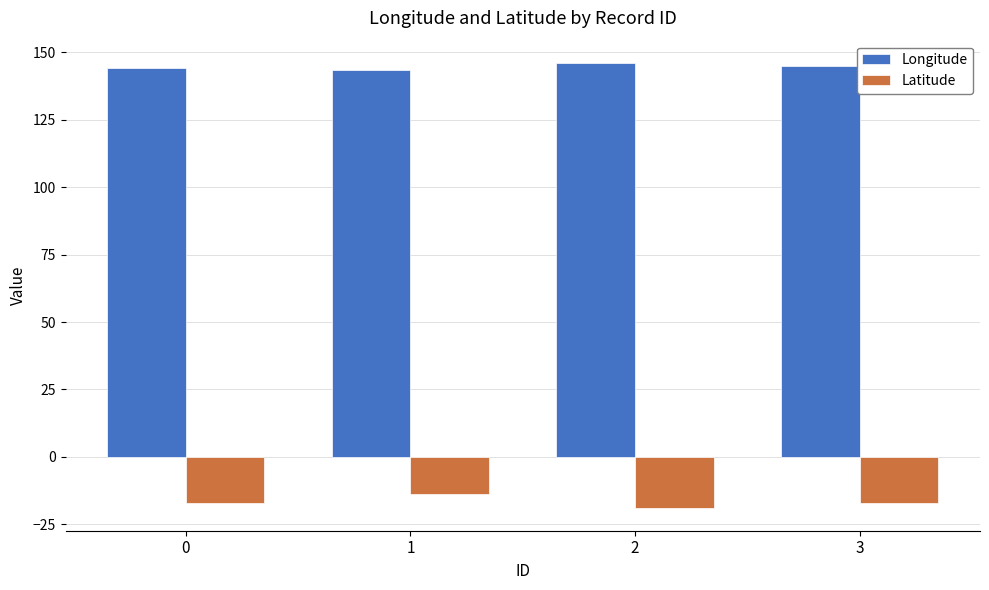

Which series has the largest total across all categories?

Longitude